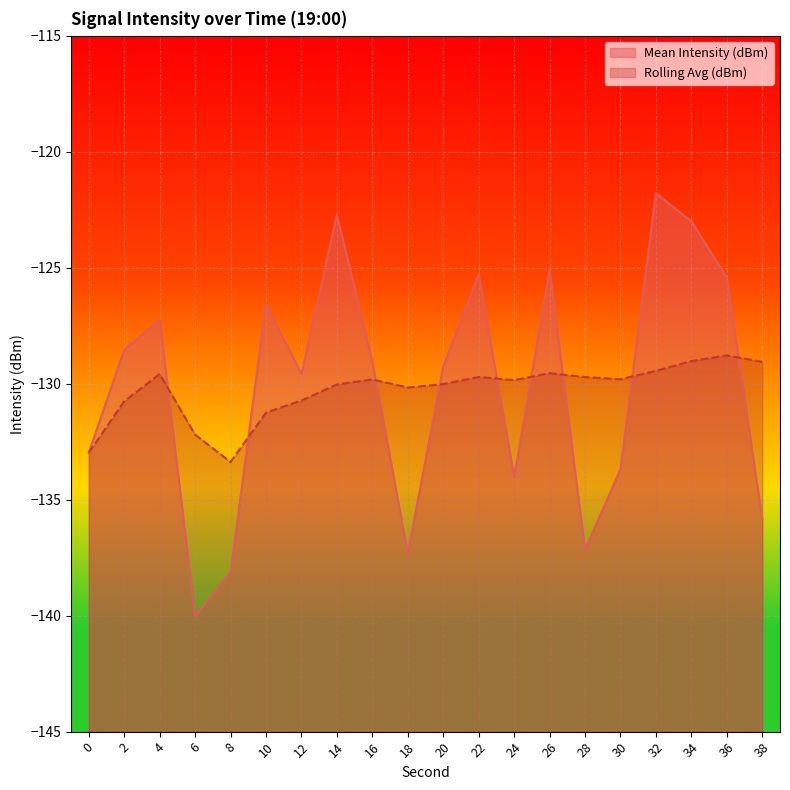

How many values in the Mean Intensity (dBm) series exceed -129?

9